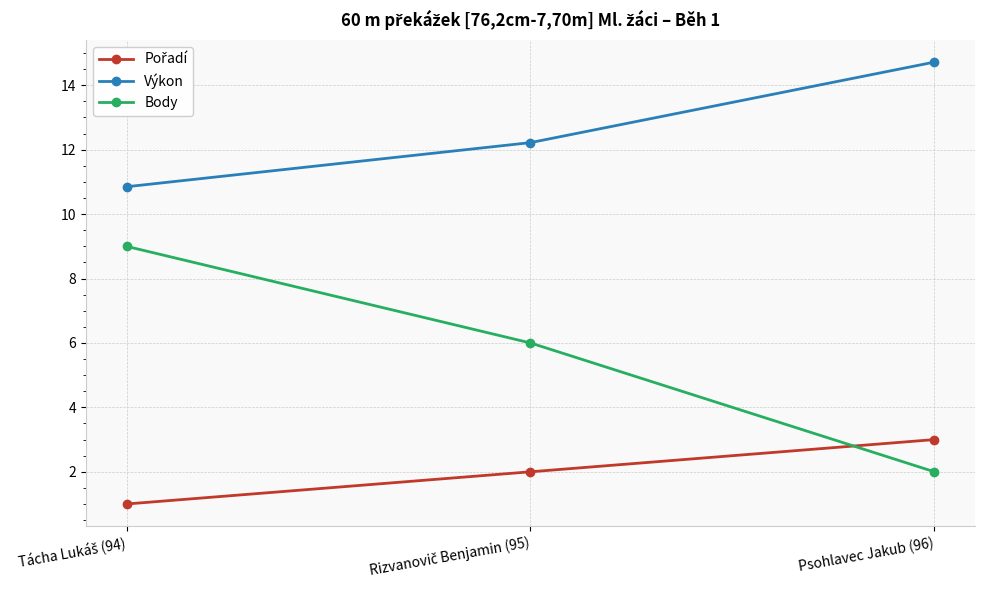

Which series has the largest total across all categories?

Výkon